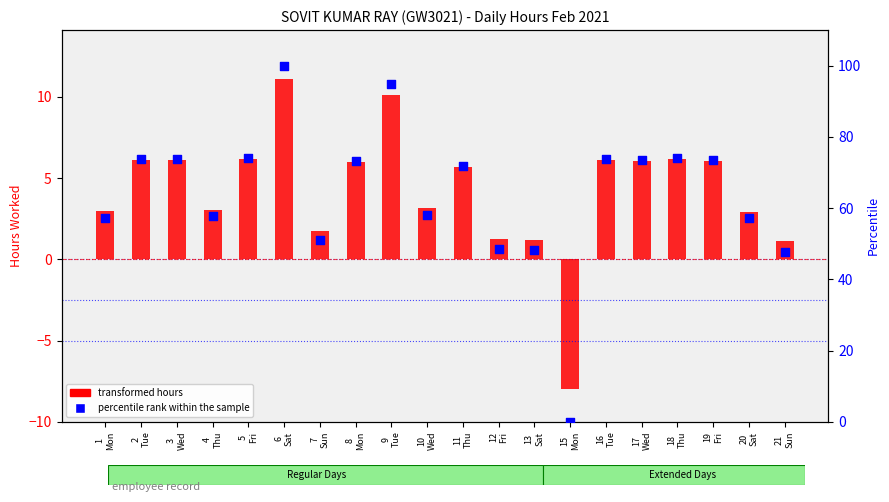

Which has a higher value, 10
Wed or 11
Thu?

11
Thu